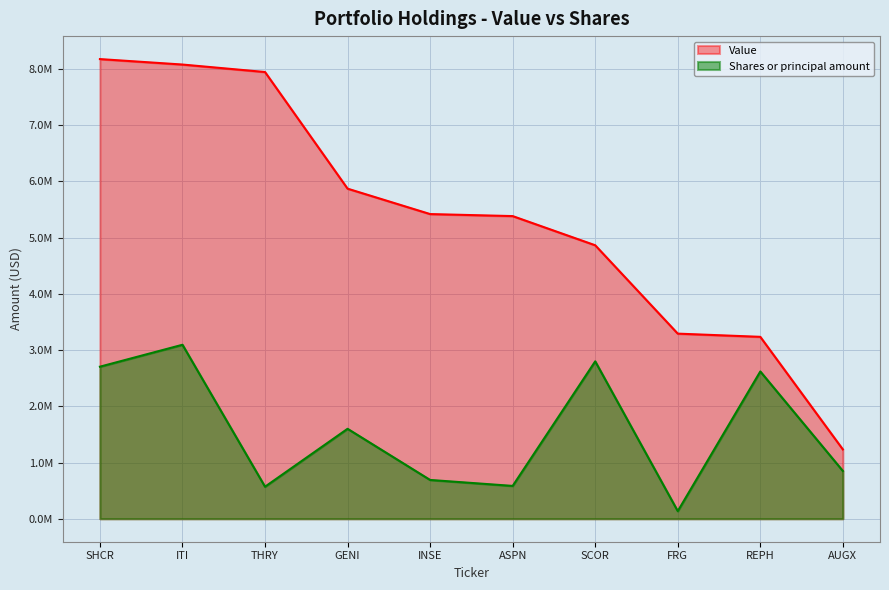

What position from the left is ITI?

2